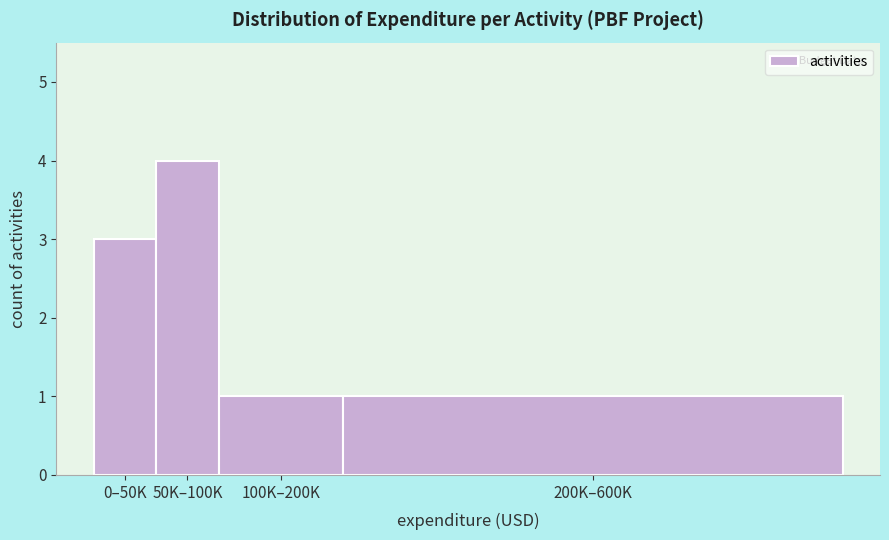

Reading left to right, list all the values displayed in this chart.

0–50K=3	50K–100K=4	100K–200K=1	200K–600K=1